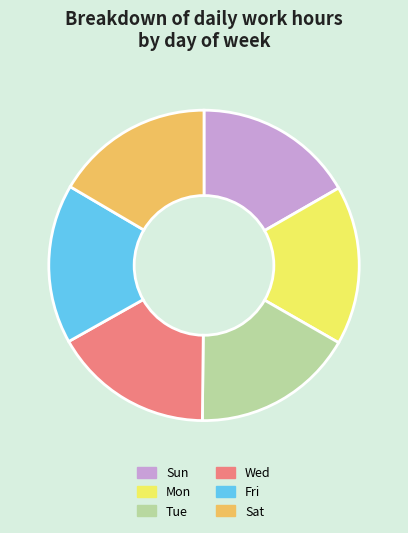

How many segments does this pie chart have?

6